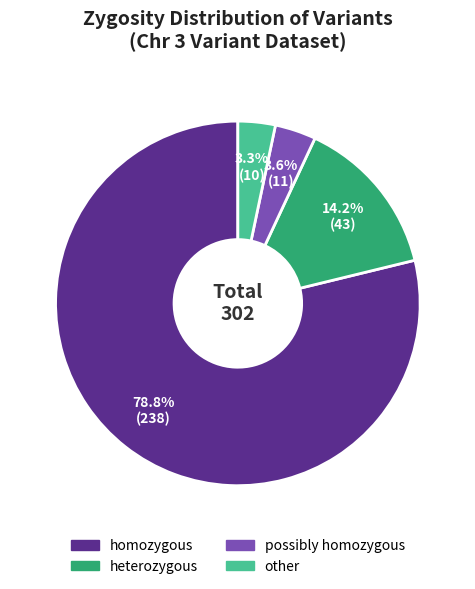

The homozygous slice represents 79% of the pie. True or false?

True